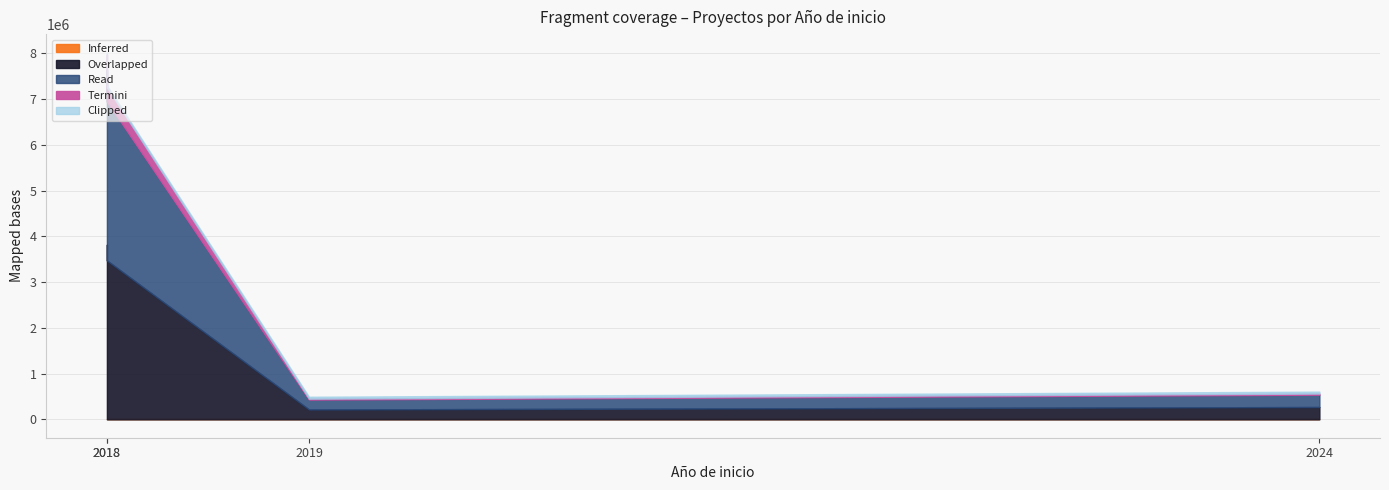

The value of Total económico at 2018 is 2769967. True or false?

False